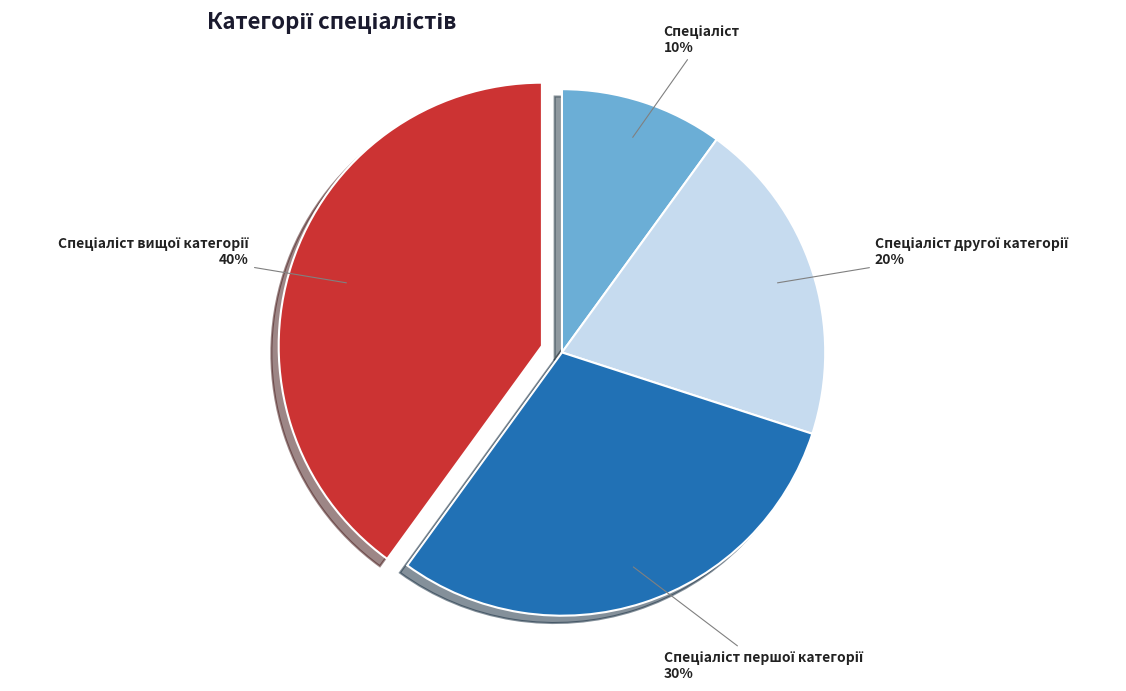

To the nearest percent, what is the average slice percentage?

25%